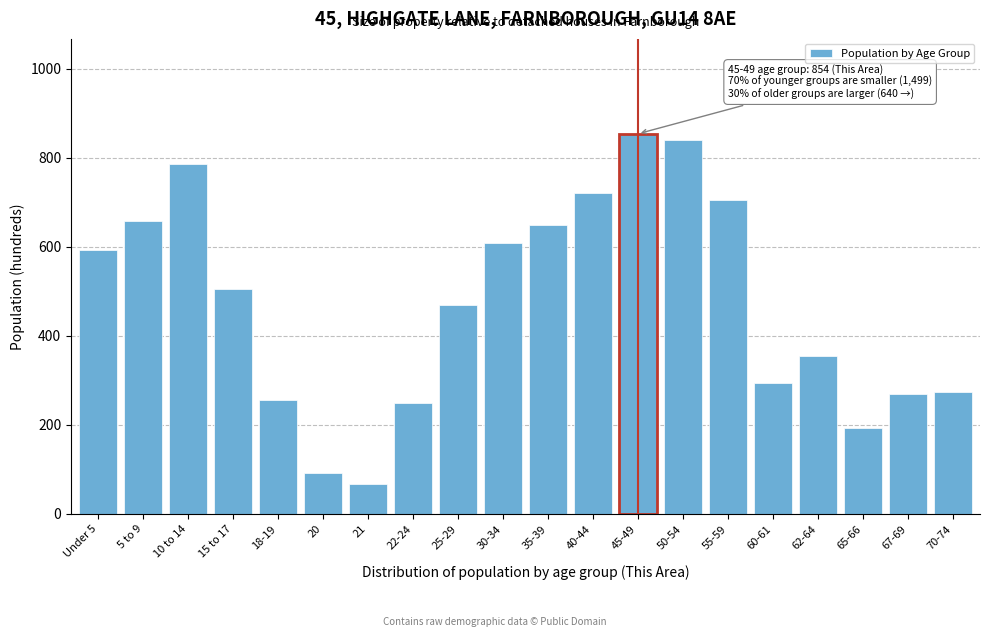

What is the approximate value at 55-59, to the nearest 50?

700